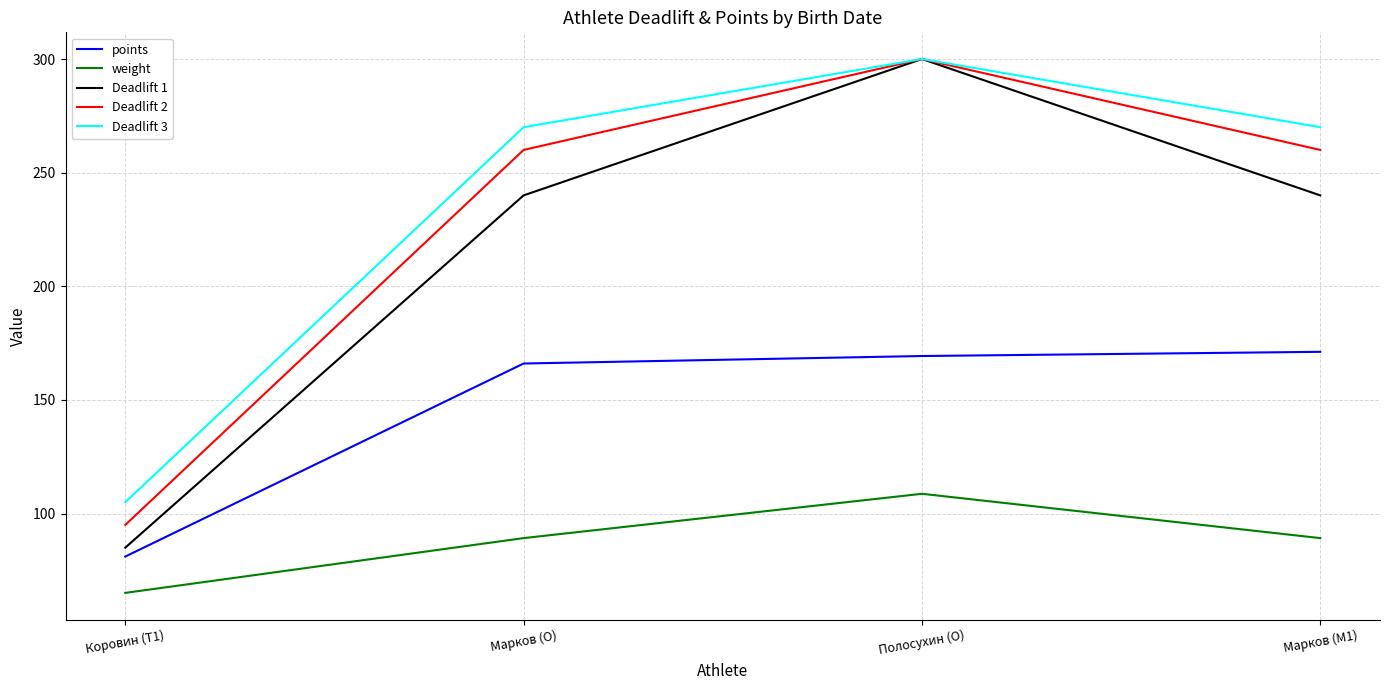

What is the spread (max minus min) of values at Марков (M1)?

180.8